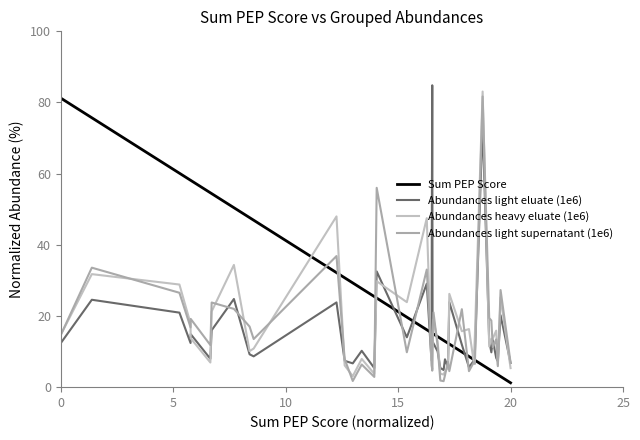

Reading left to right, transcribe all the data shown in this chart.

Sum PEP Score: 81.2	75.7	60.1	58.1	58.1	54.6	54.4	50.4	47.6	46.9	32.2	30.7	29.3	27.7	25.5	25.0	19.7	16.1	15.3	15.2	15.1	14.9	14.2	13.7	13.1	12.9	12.4	12.1	9.9	8.6	7.8	7.6	6.2	5.0	4.6	4.4	3.8	3.5	3.0	1.2
Abundances light eluate (1e6): 12.4	24.6	20.9	12.4	14.9	8.0	16.0	24.8	9.2	8.7	23.8	7.4	6.7	10.2	5.3	32.5	14.0	29.1	7.6	84.8	12.8	12.3	10.1	5.4	4.8	7.8	5.6	23.9	11.9	5.6	7.4	9.4	74.2	13.0	9.8	13.2	8.2	7.3	20.2	6.8
Abundances heavy eluate (1e6): 14.7	31.8	28.8	17.9	13.7	6.9	21.3	34.3	10.1	10.8	48.0	6.1	3.1	7.9	3.8	29.8	23.9	47.5	6.1	5.1	10.5	19.0	12.8	3.8	3.5	4.4	5.5	26.2	15.7	16.3	7.1	14.4	83.1	11.4	13.6	13.7	15.9	6.3	25.2	5.3
Abundances light supernatant (1e6): 14.7	33.6	26.5	16.8	19.2	11.8	23.8	22.0	17.0	13.5	36.8	7.9	1.7	6.4	2.9	56.0	9.8	33.0	8.9	4.6	14.9	21.0	11.6	1.9	1.7	3.3	7.1	4.5	21.9	4.5	7.0	6.5	81.7	19.4	18.7	11.2	13.4	5.9	27.3	6.9